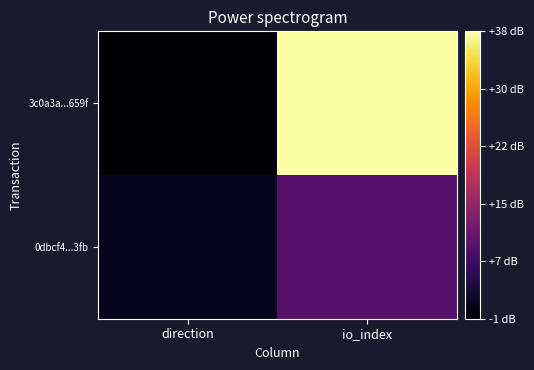

What is the spread (max minus min) of values at direction?

2